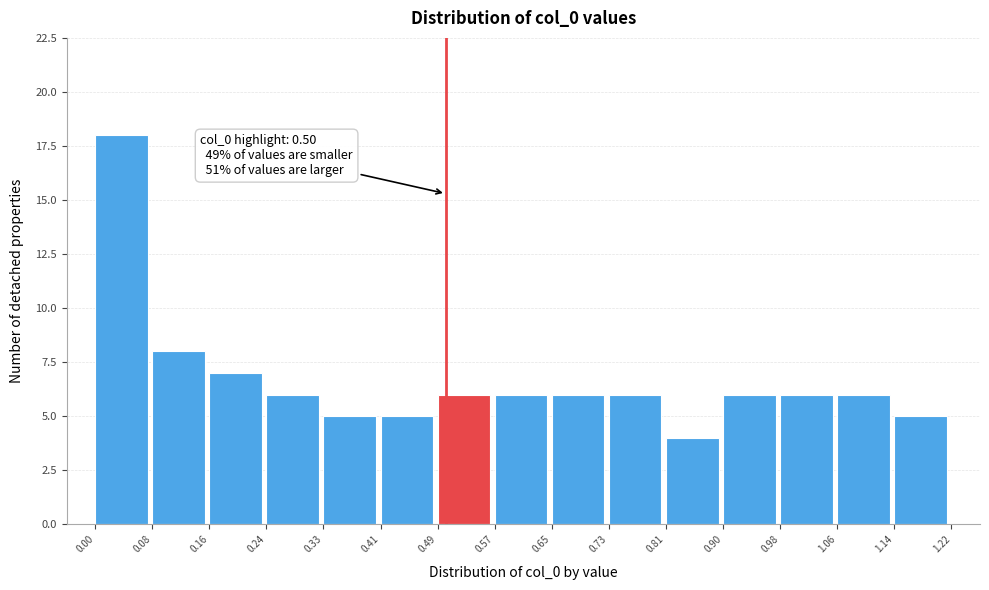

Which range on the x-axis has the tallest bar?

0.00 to 0.08